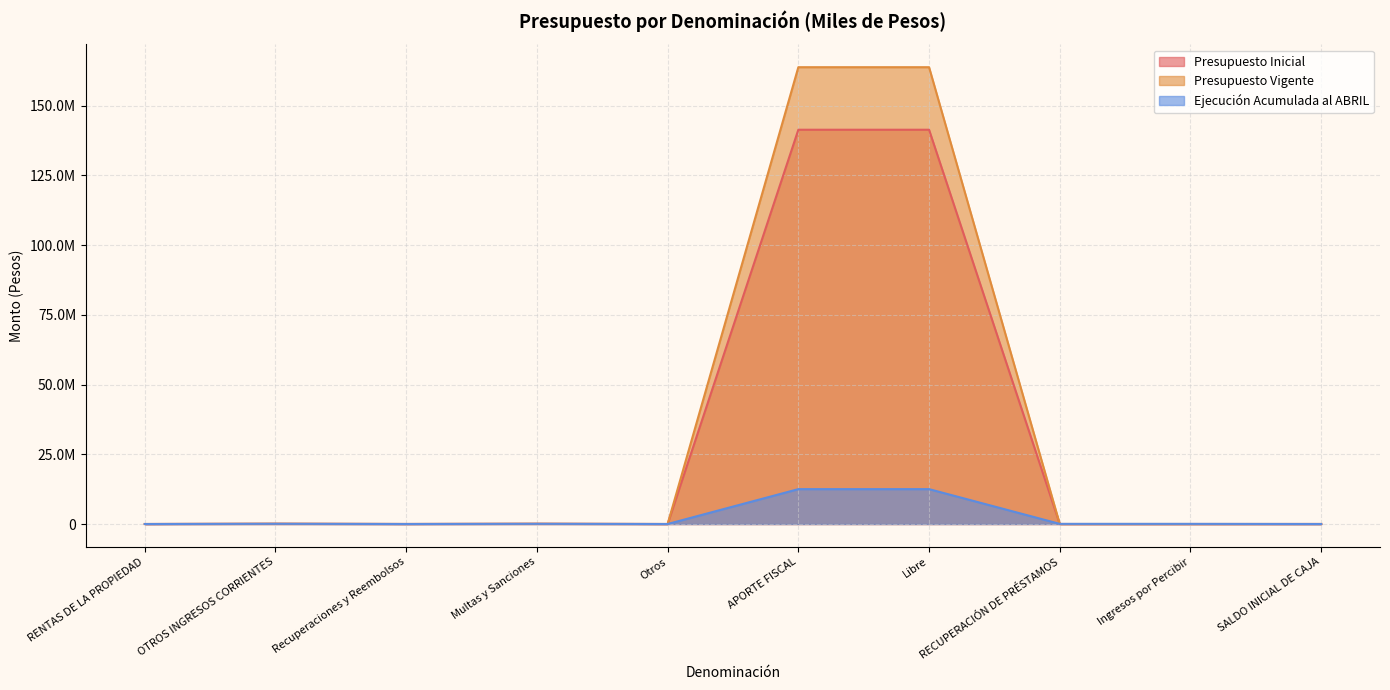

True or false: Presupuesto Vigente has more than 2 interior local peaks.

False